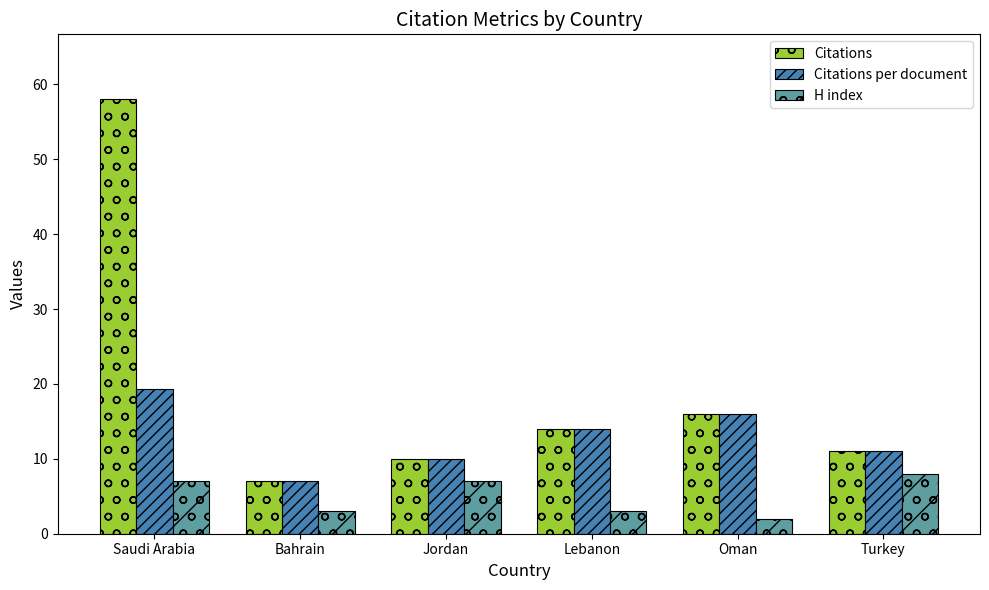

Which series has the largest total across all categories?

Citations